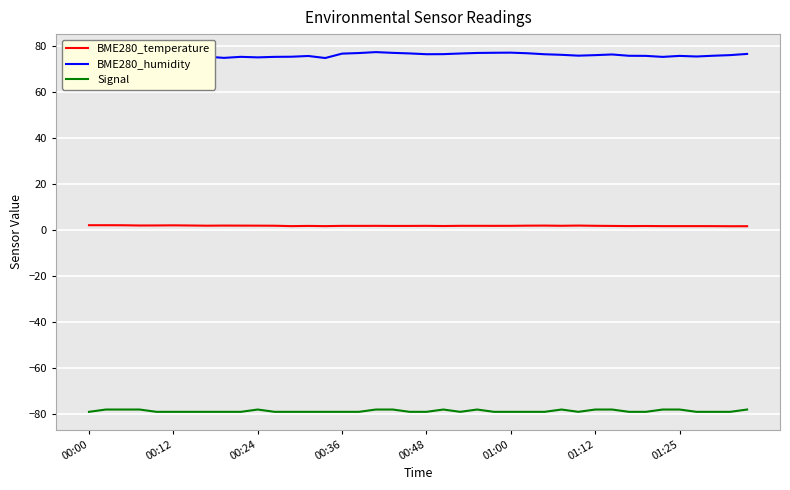

True or false: BME280_temperature and Signal intersect in this chart.

False